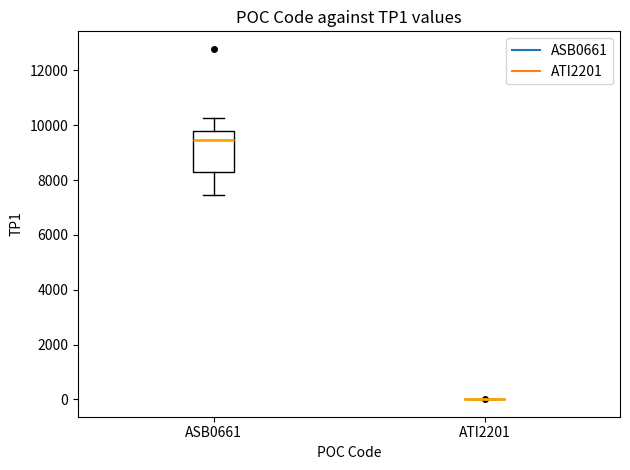

Comparing the boxes themselves (not the whiskers), which one is the tallest?

ASB0661